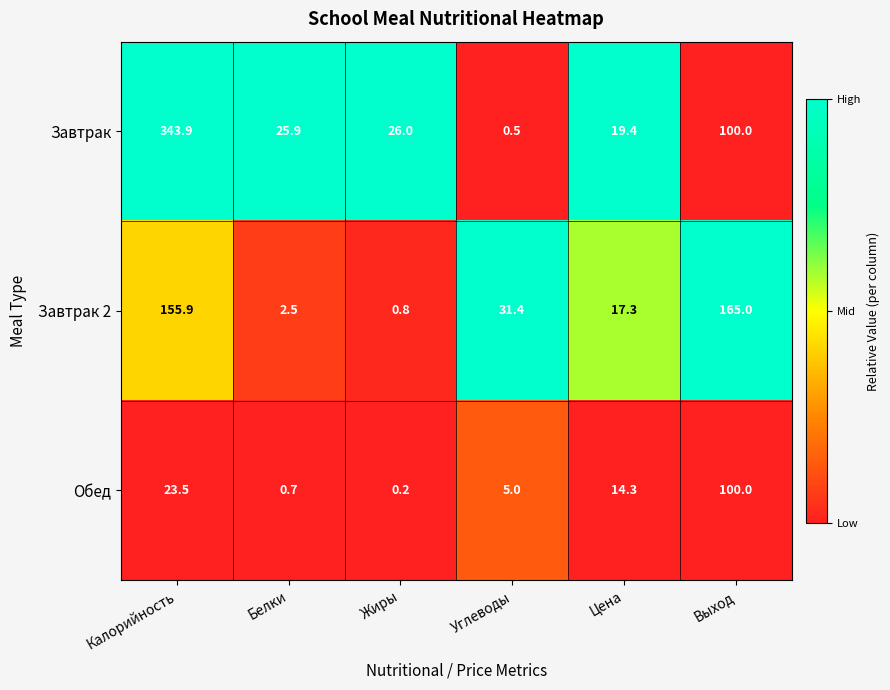

What is the difference between the second highest and second lowest values in the Завтрак 2 series?

153.4